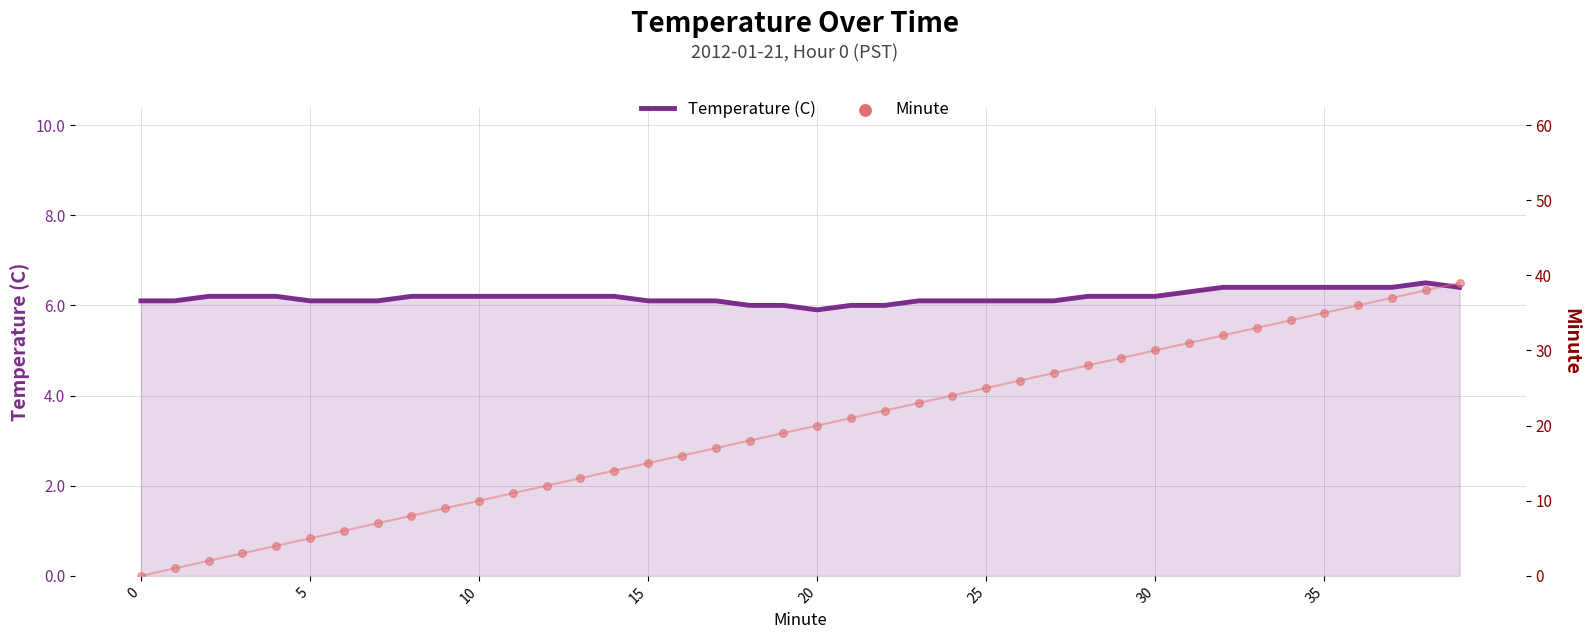

Which series has the largest Y range (max minus min)?

Minute